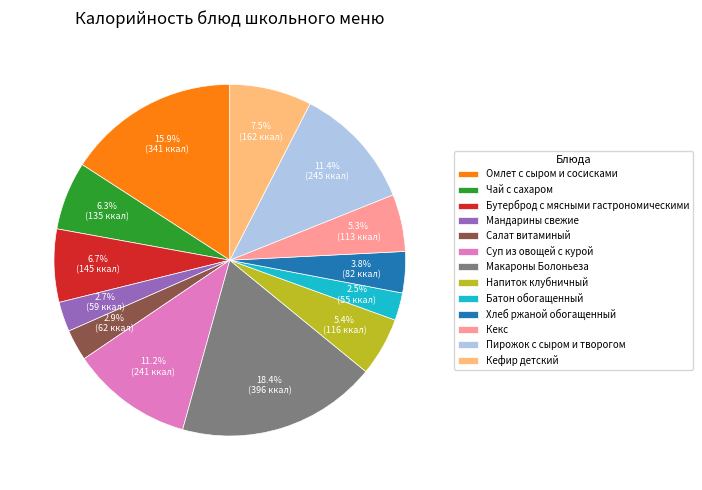

Do Пирожок с сыром и творогом and Бутерброд с мясными гастрономическими together represent more than half of the pie?

No